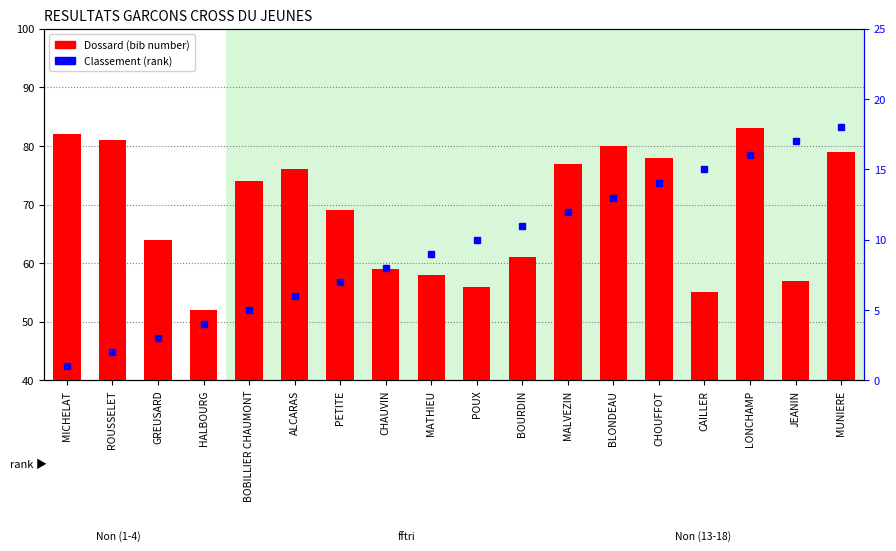

What are all the series names shown in the legend?

Dossard, Classement (rank)